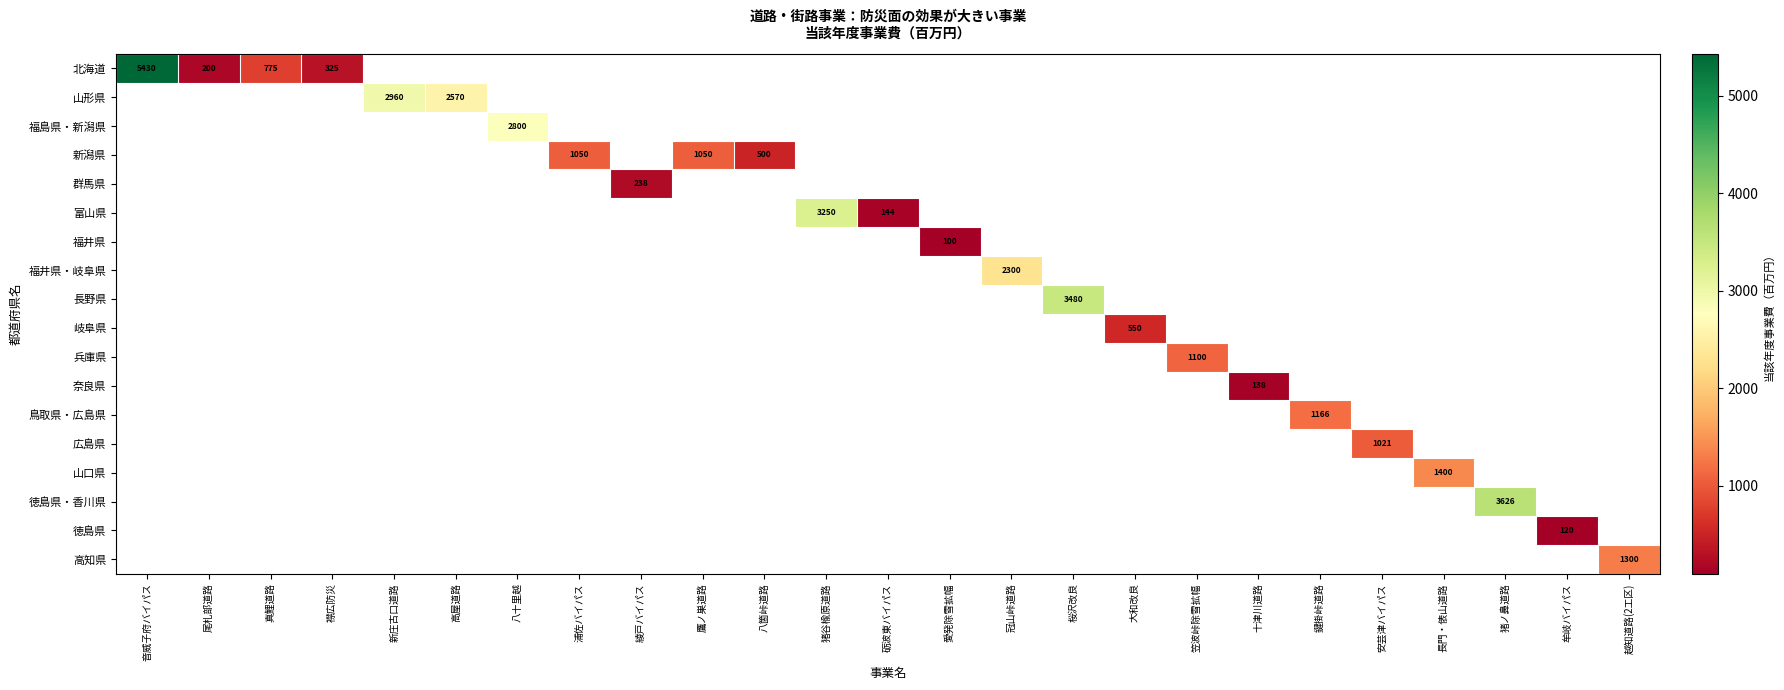

The 新潟県 series shows 1797 at 鷹ノ巣道路. True or false?

False